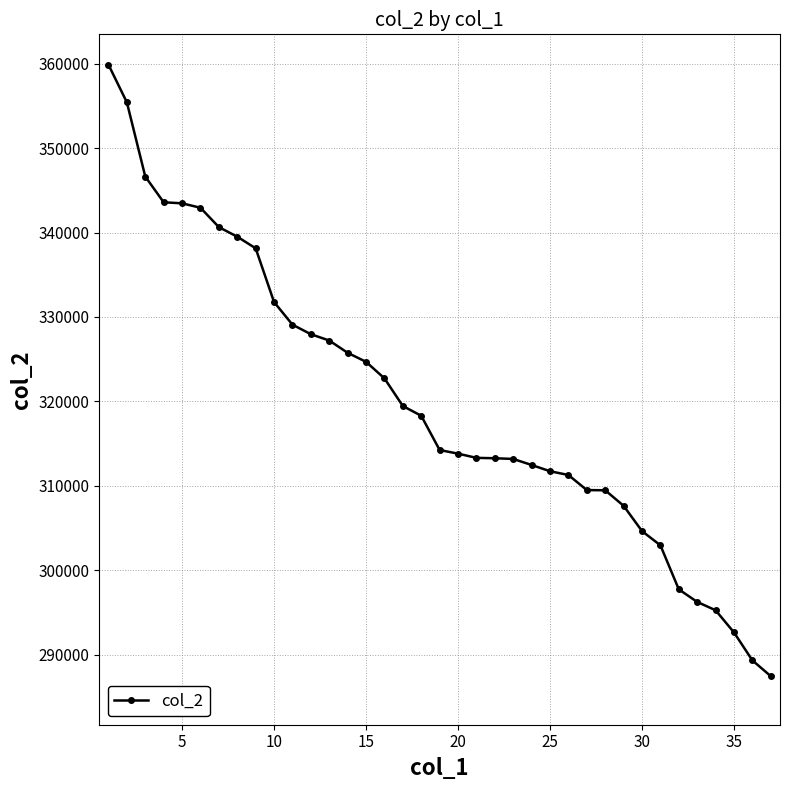

What is the difference between the maximum and minimum values?

72434